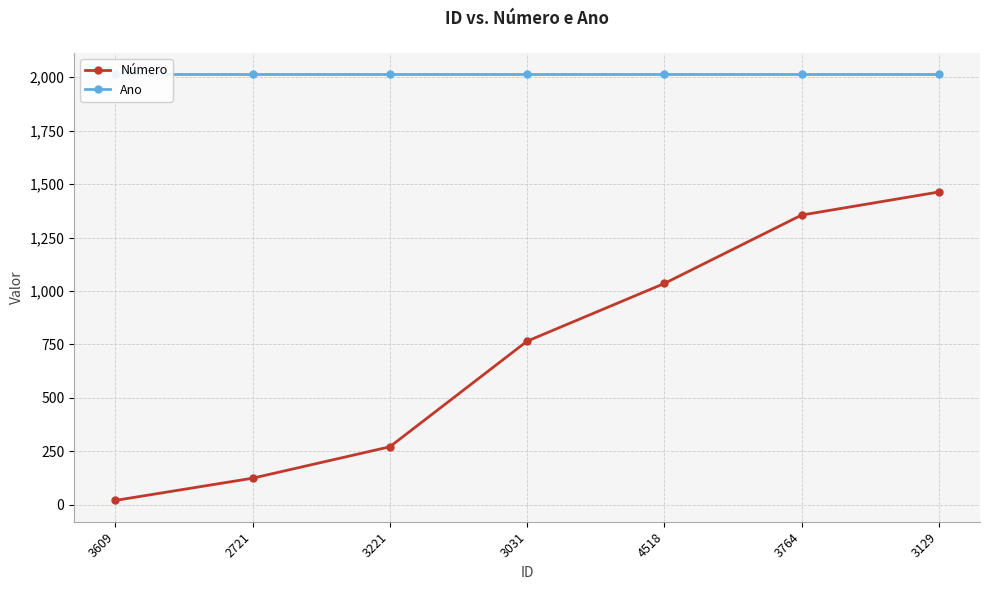

At which label is Ano closest to 2013?

3609